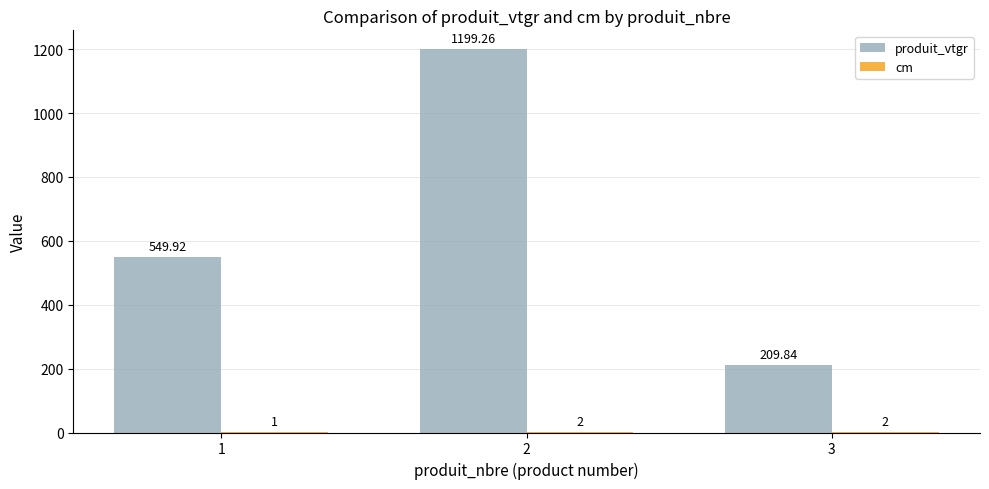

What is the sum of all produit_vtgr values?

1959.0